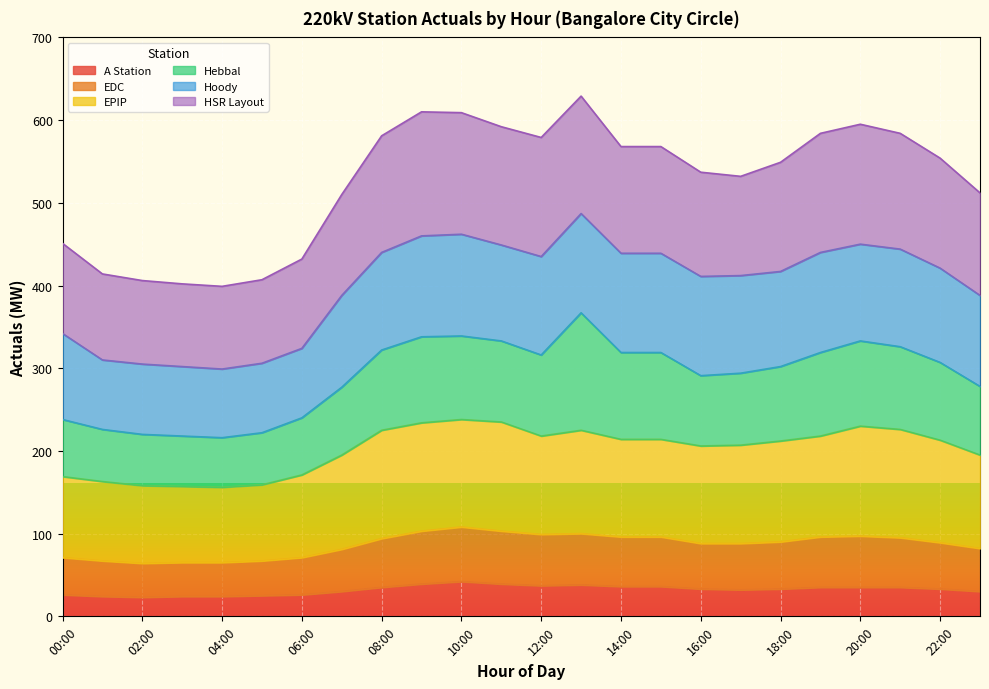

What is the total value across all series at 02:00?

406